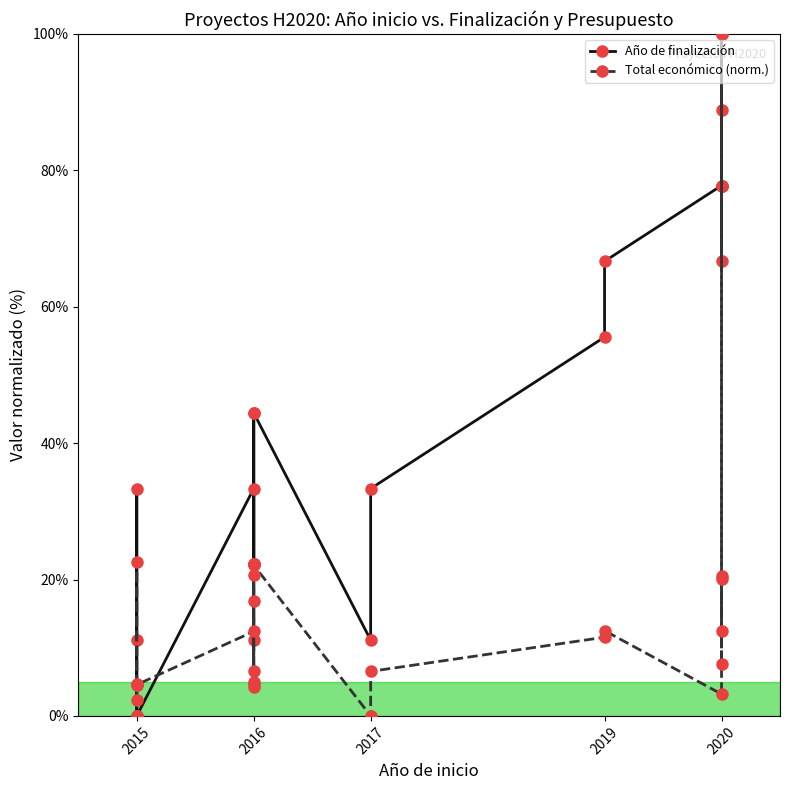

Rank the series at 2015 from highest to lowest value.

Total económico (norm.), Año de finalización